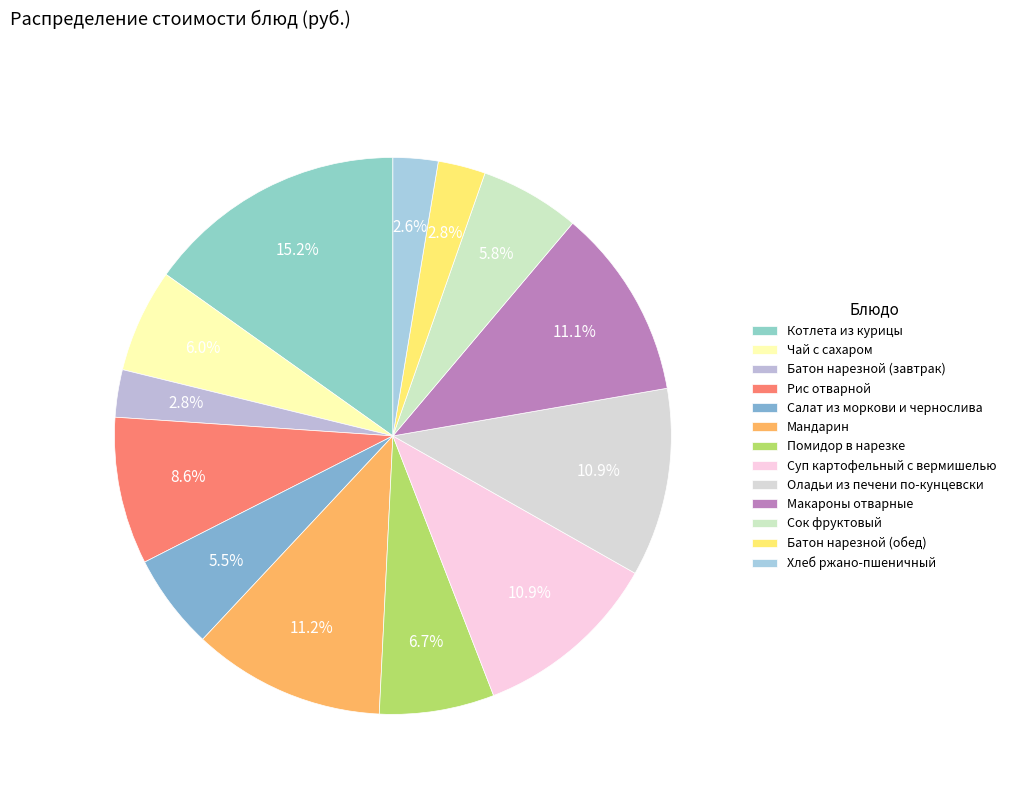

To the nearest percent, what is the average slice percentage?

8%